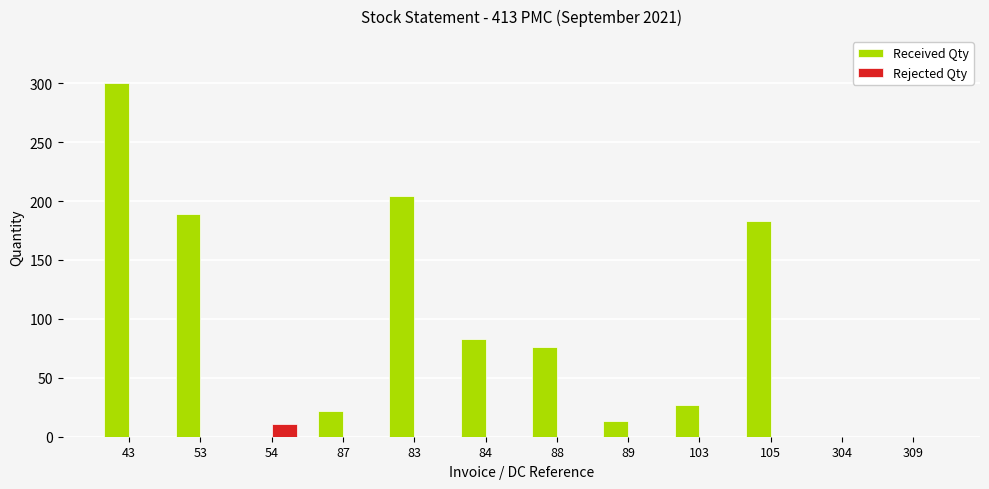

True or false: Received Qty has a value of 36 at 87.

False